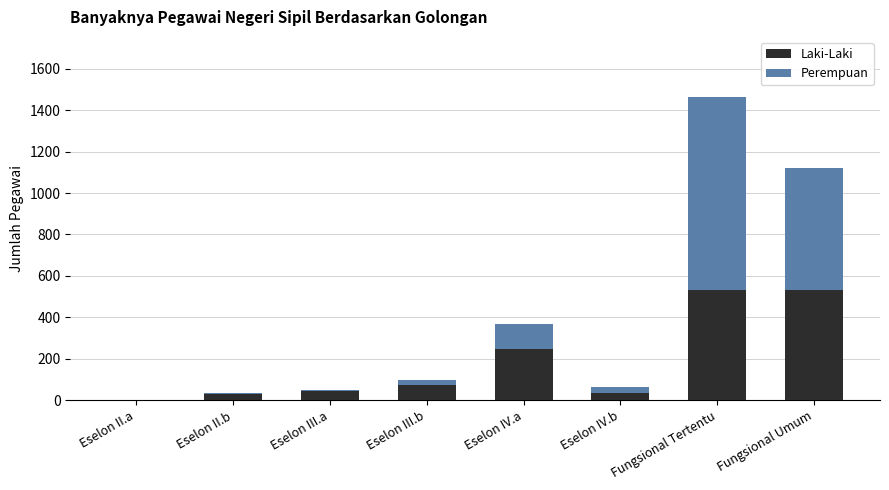

Where is Laki-Laki nearest to the value 267?

Eselon IV.a